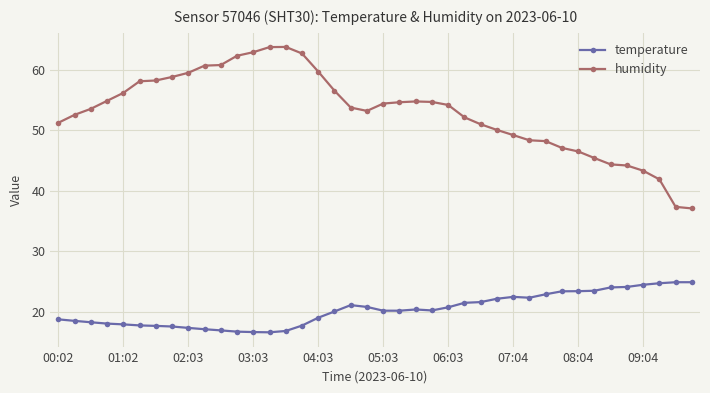

True or false: temperature has more than 0 interior local peaks.

True